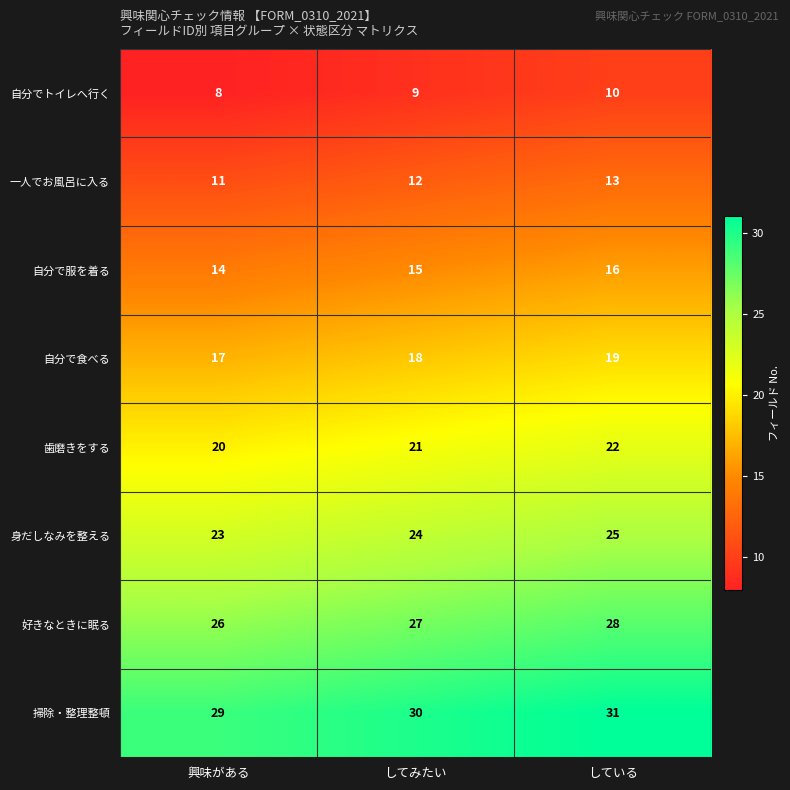

Is it true that 歯磨きをする equals 8 at 興味がある?

False